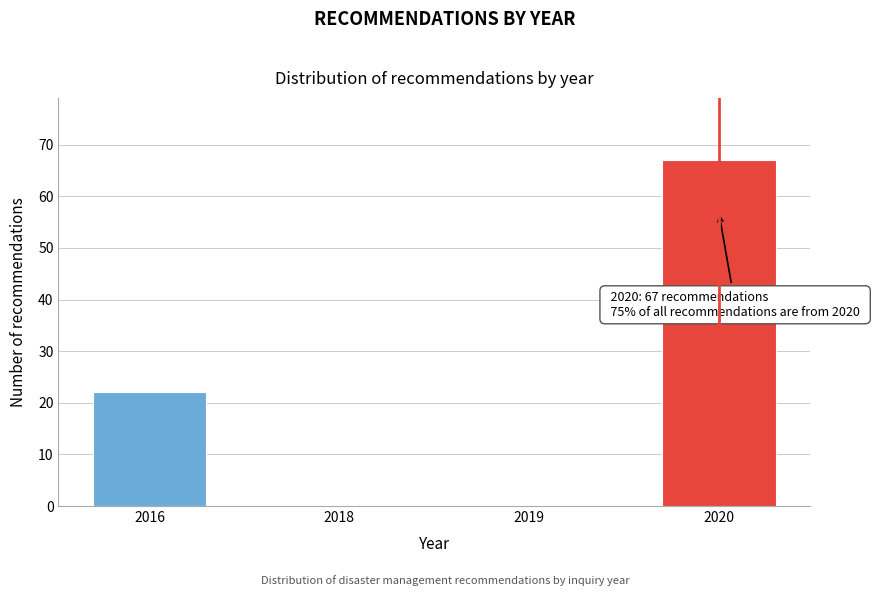

Reading left to right, transcribe all the data shown in this chart.

2016=22	2018=0	2019=0	2020=67